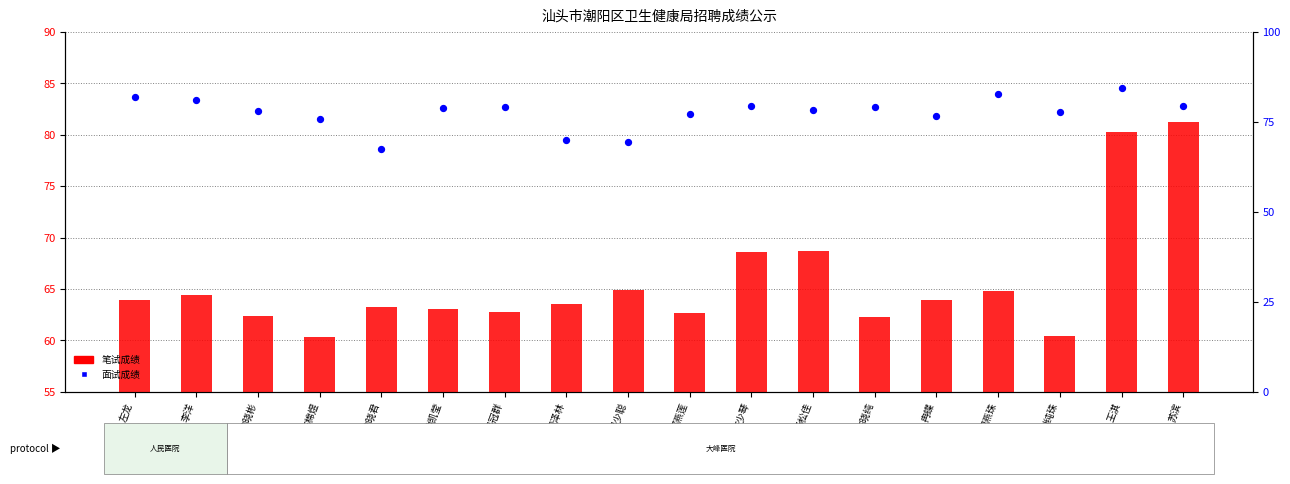

At how many categories does at least one series exceed 66?

18